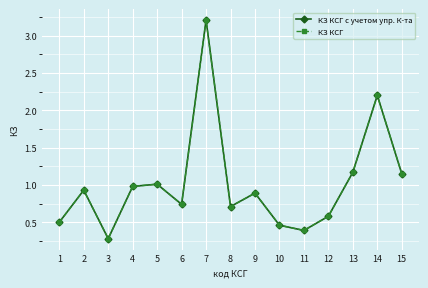

Does the chart have visible grid lines?

Yes